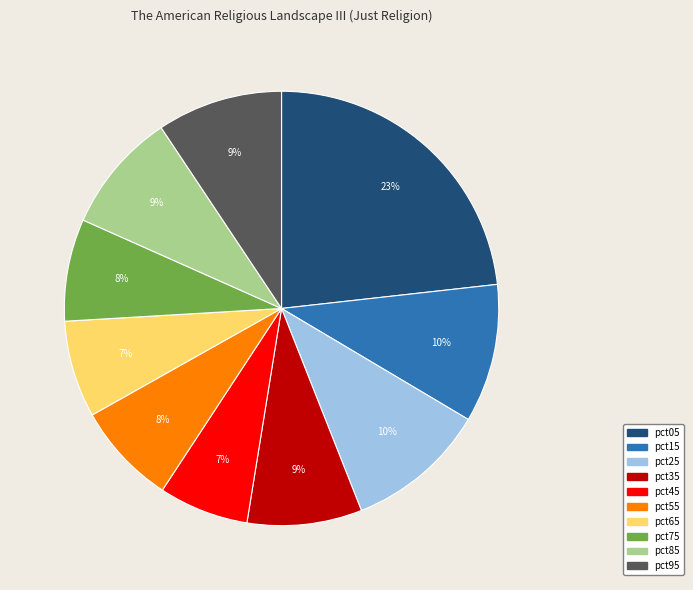

How many slices are in this pie chart?

10